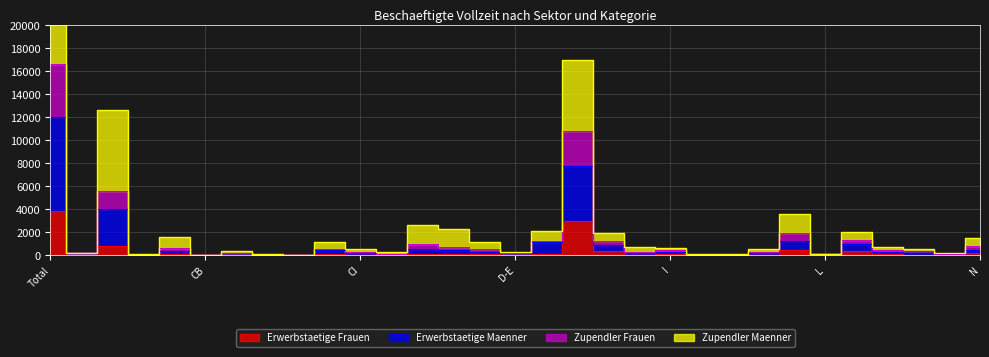

What is the difference between the second highest and second lowest values in the Erwerbstaetige Maenner series?

7767